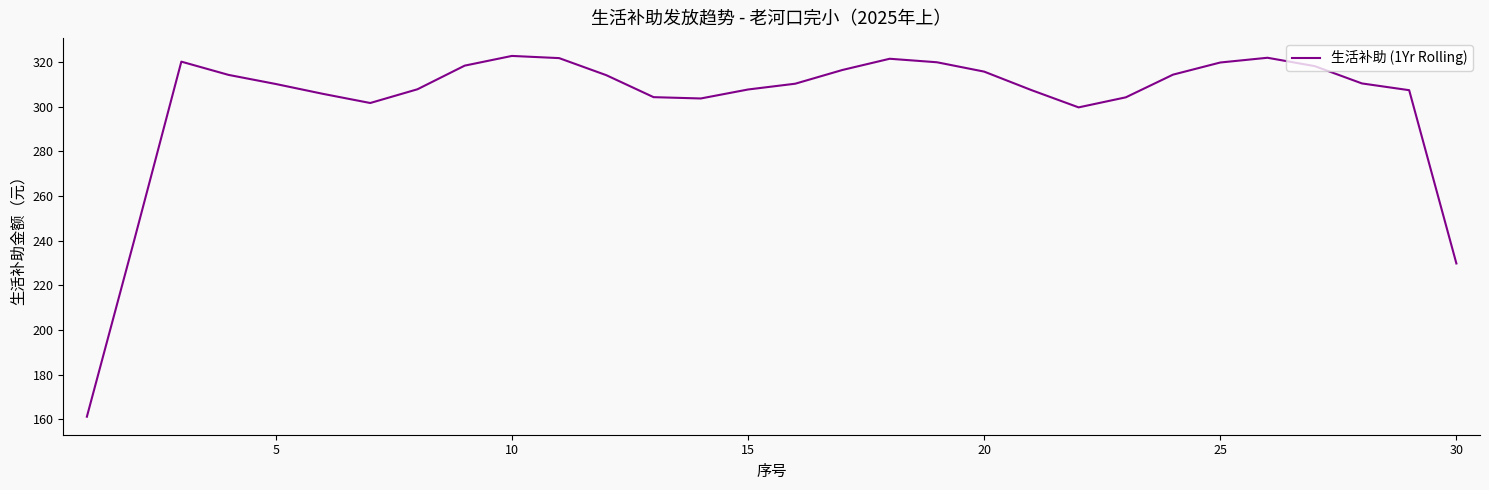

What is the maximum value shown in the chart?

322.8